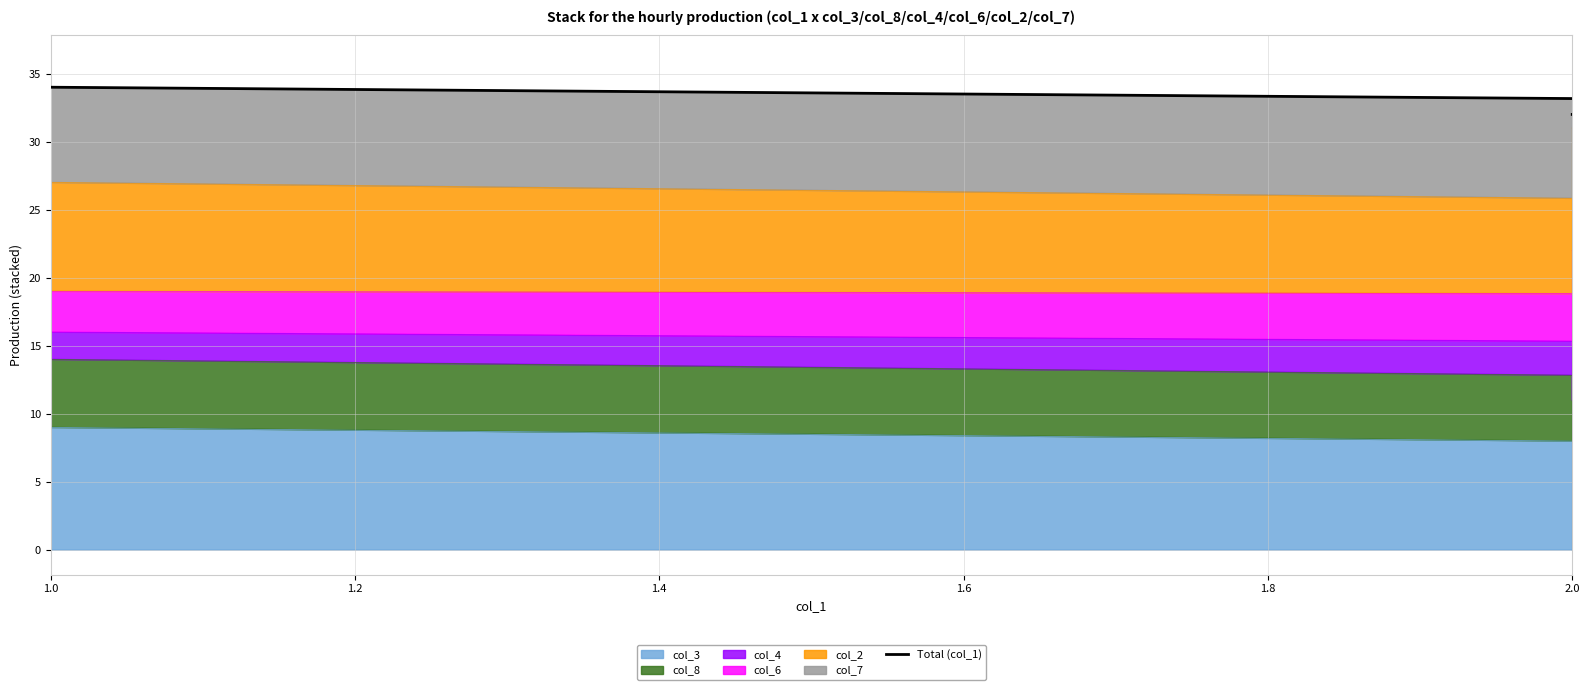

The value at 2.0 is 44. True or false?

False